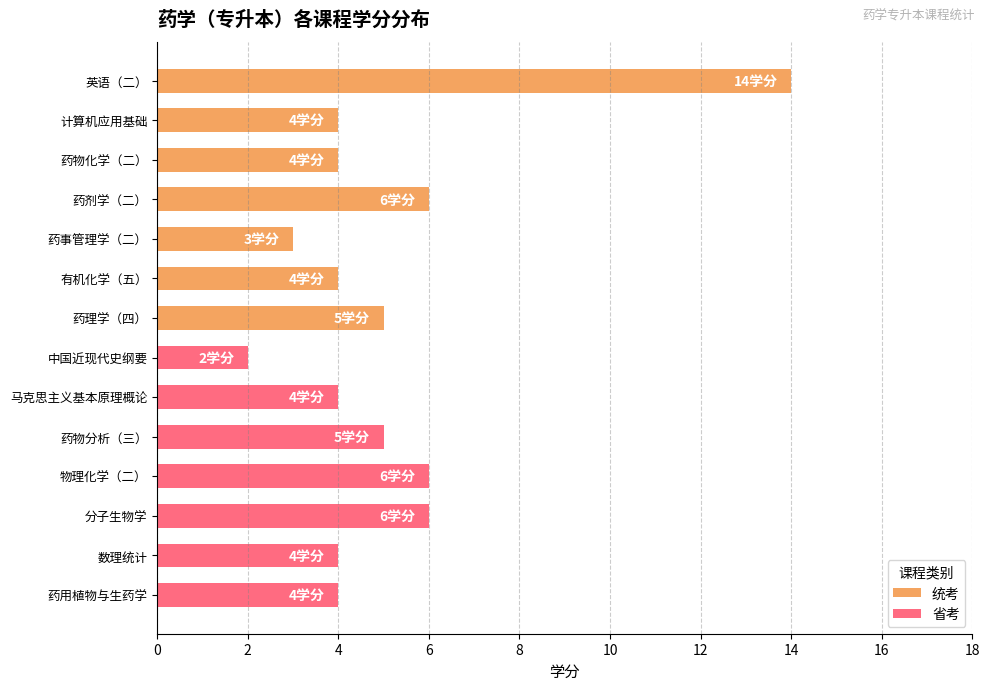

What is the sum of all 省考 values?

31